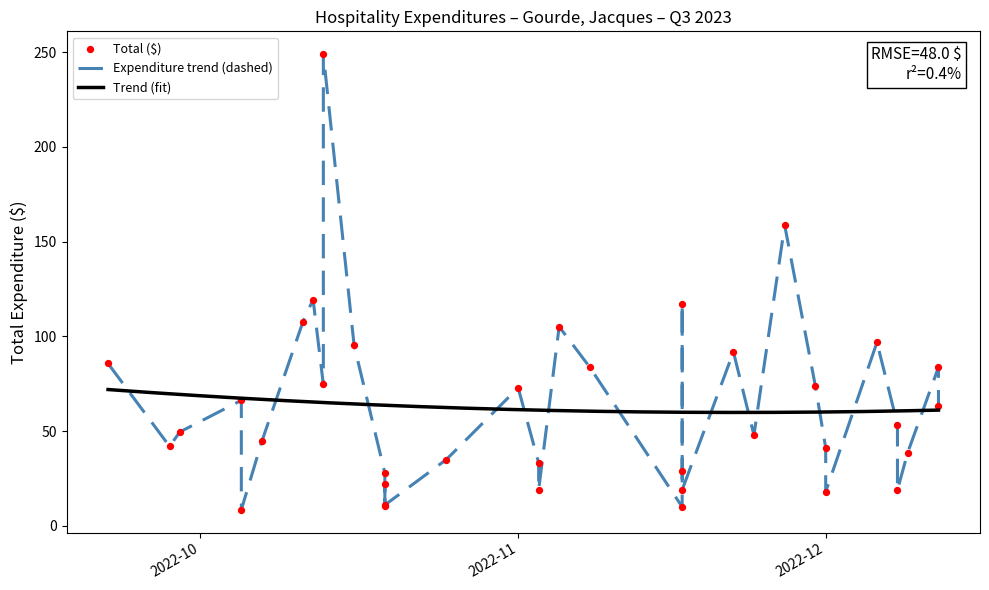

What is the ratio of the value at 2022-11-24 to the value at 2022-10-07?

1.1